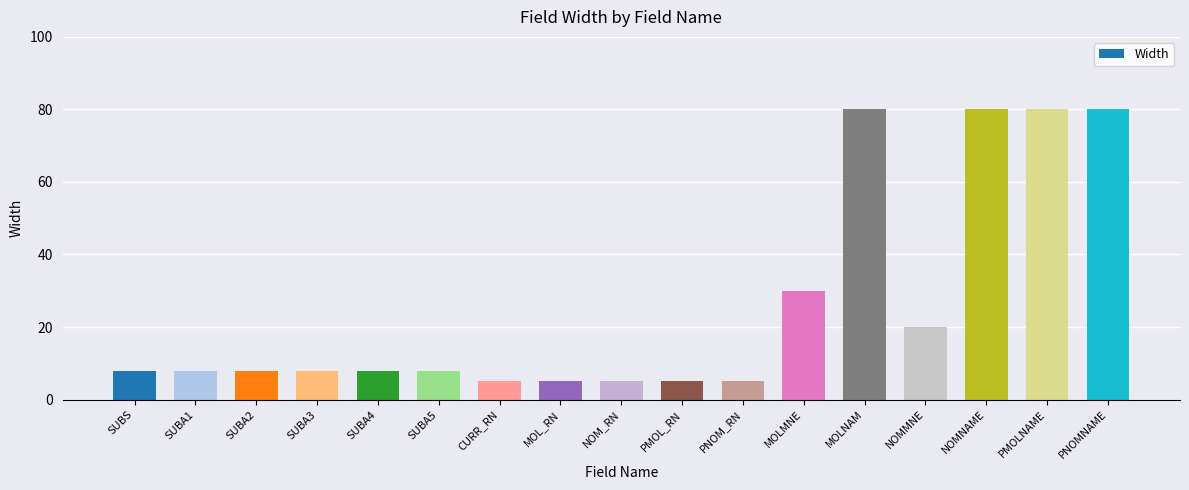

What is the minimum value shown in the chart?

5